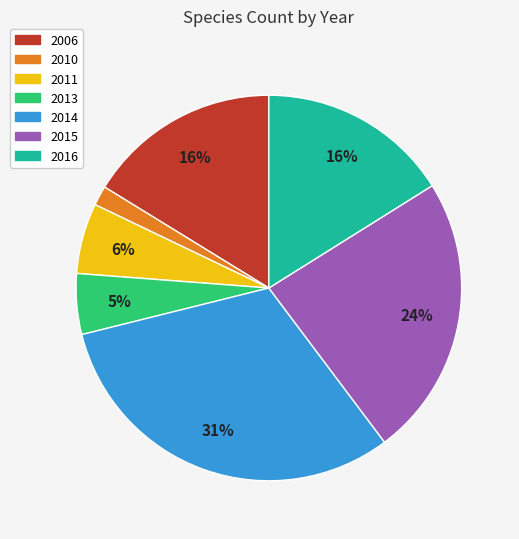

Count the number of slices in the pie.

7